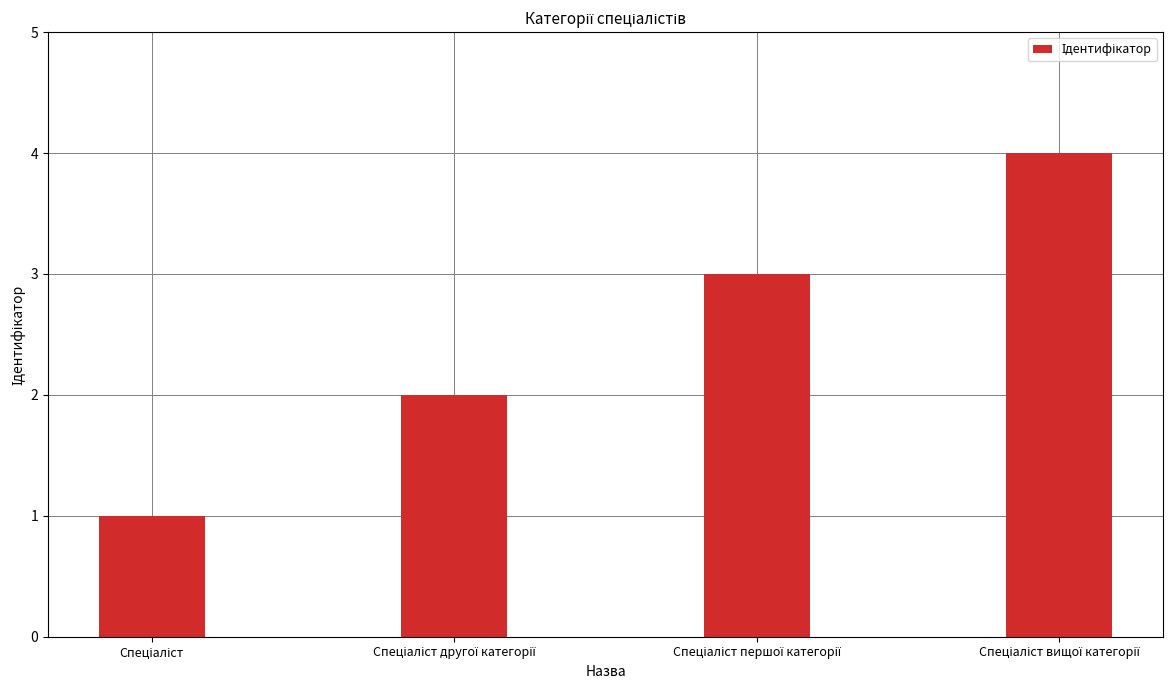

What is the difference between the maximum and minimum values?

3